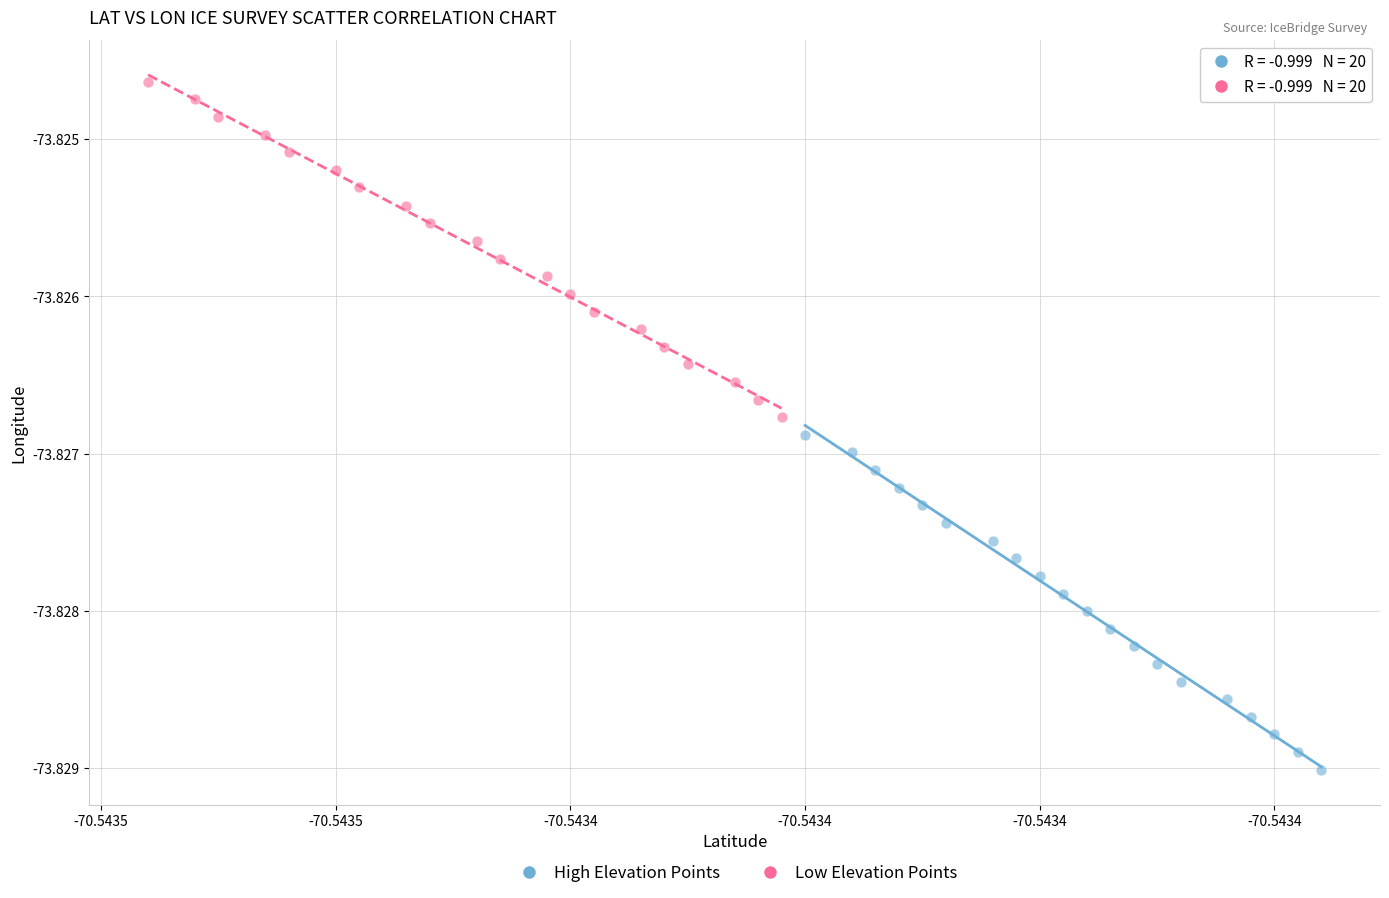

Which series has the widest spread of Y values?

Low Elevation Points